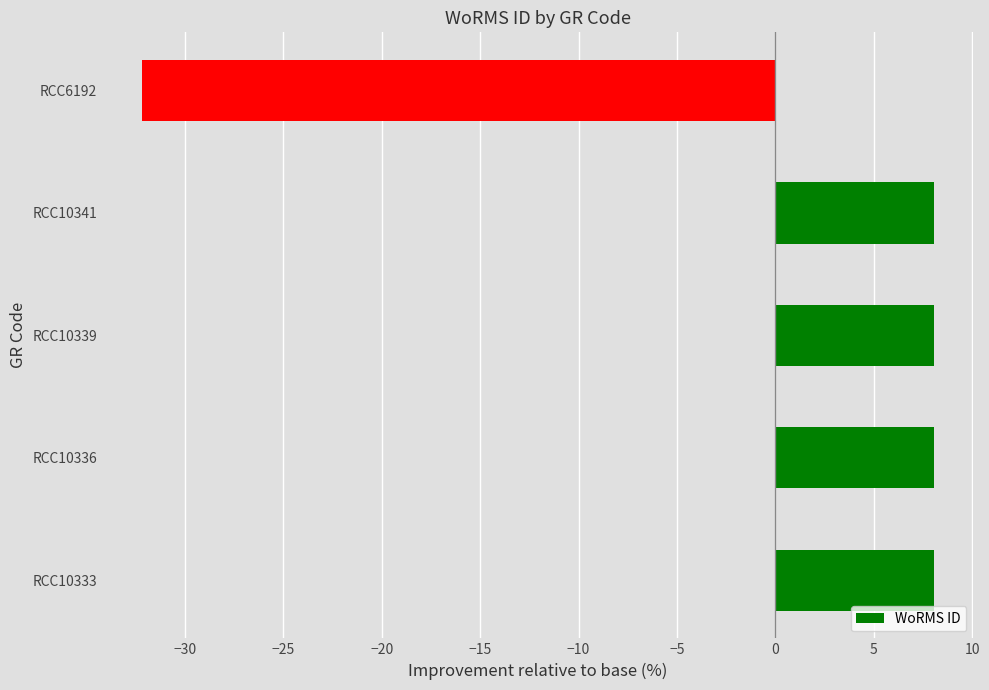

What is the sum of the values at RCC10333 and RCC10336?

16.1